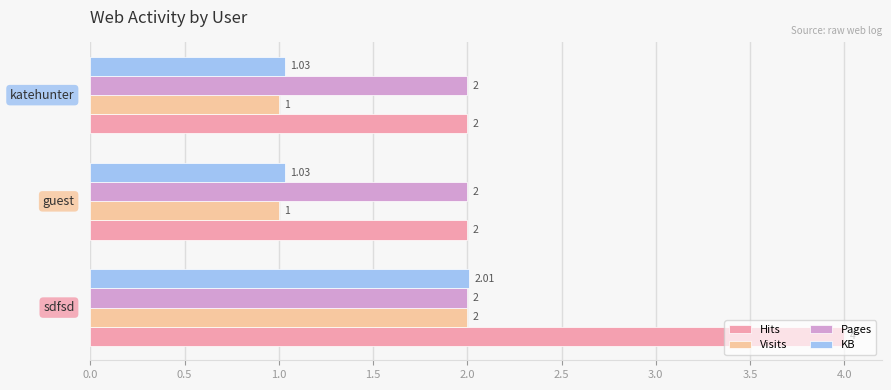

What is the difference between the maximum and minimum values in the Visits series?

1.0